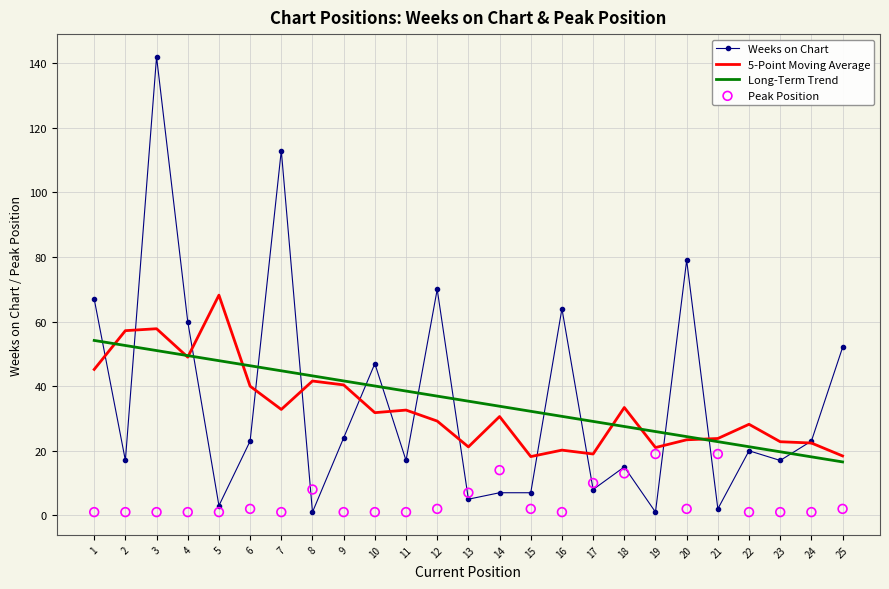

Which series has the largest total across all categories?

Weeks on Chart